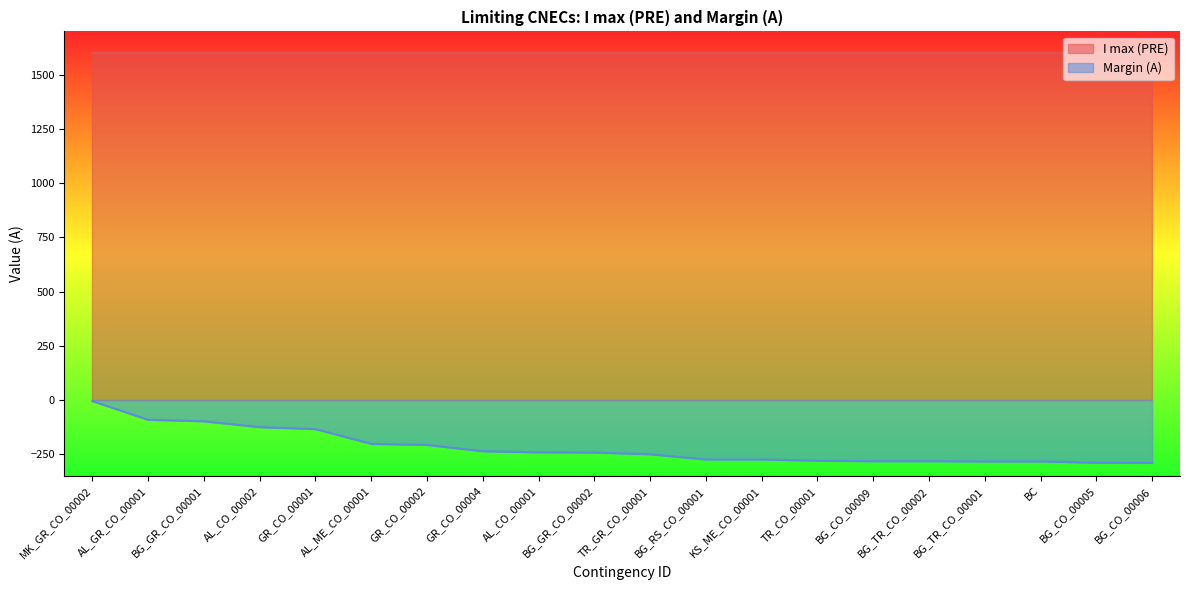

At which category does the chart reach its minimum across all series?

BG_CO_00006